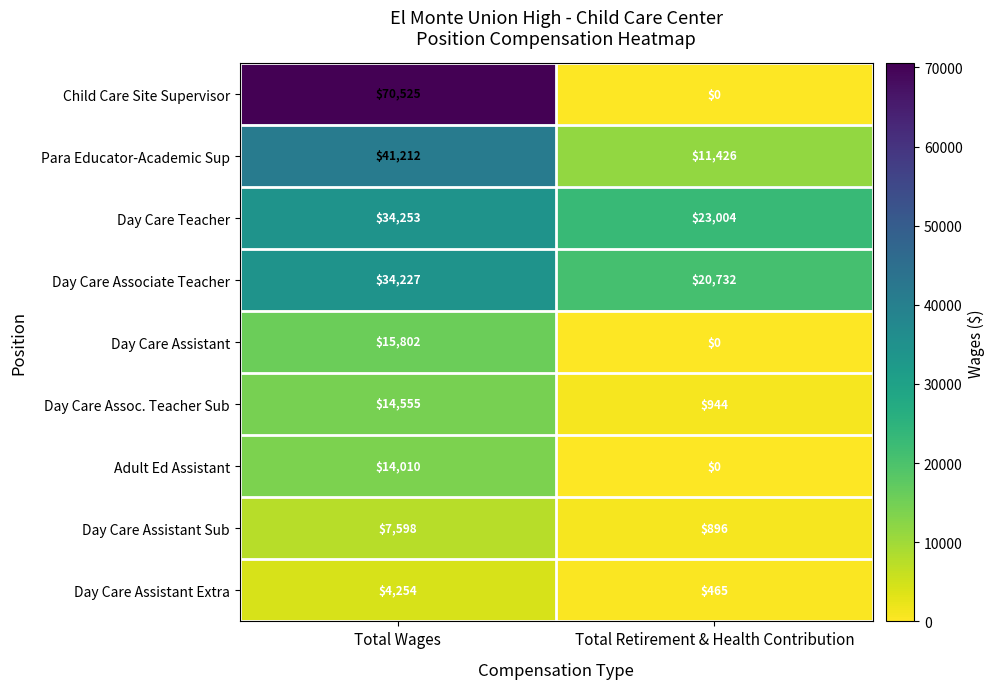

Reading left to right, transcribe all the data shown in this chart.

Child Care Site Supervisor: Total Wages=70525	Total Retirement & Health Contribution=0
Para Educator-Academic Sup: Total Wages=41212	Total Retirement & Health Contribution=11426
Day Care Teacher: Total Wages=34253	Total Retirement & Health Contribution=23004
Day Care Associate Teacher: Total Wages=34227	Total Retirement & Health Contribution=20732
Day Care Assistant: Total Wages=15802	Total Retirement & Health Contribution=0
Day Care Assoc. Teacher Sub: Total Wages=14555	Total Retirement & Health Contribution=944
Adult Ed Assistant: Total Wages=14010	Total Retirement & Health Contribution=0
Day Care Assistant Sub: Total Wages=7598	Total Retirement & Health Contribution=896
Day Care Assistant Extra: Total Wages=4254	Total Retirement & Health Contribution=465